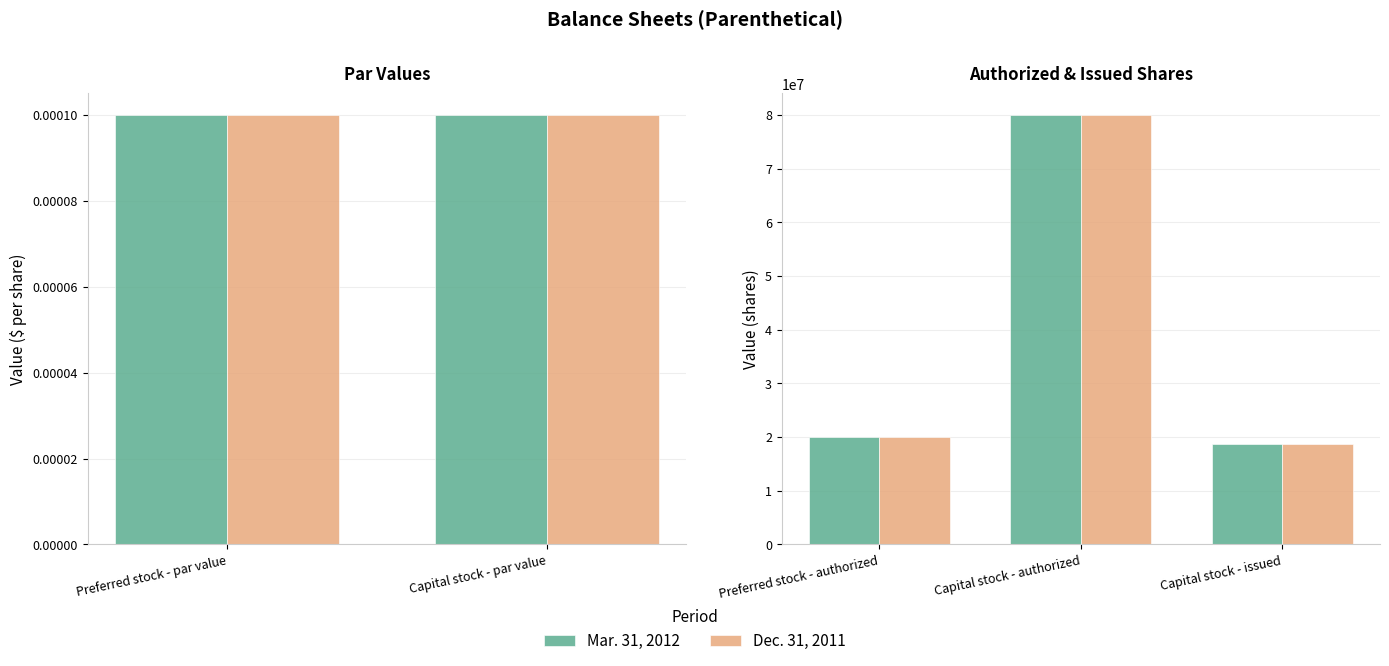

How many values in the Dec. 31, 2011 series exceed 20000000?

1